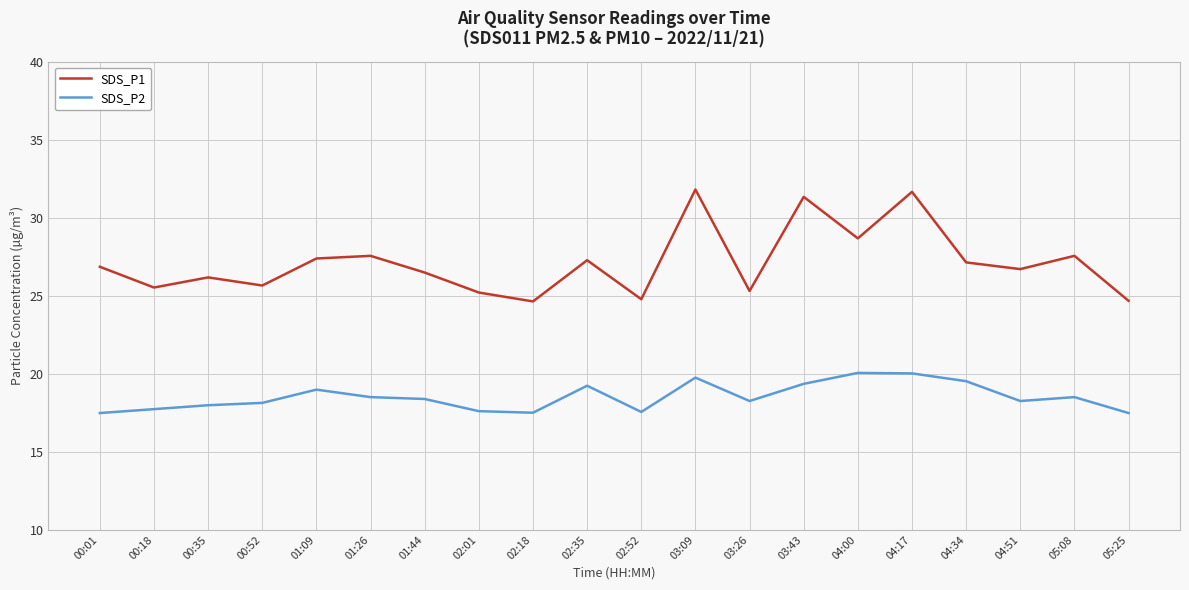

What is the difference between the highest and lowest values at 02:18?

7.1